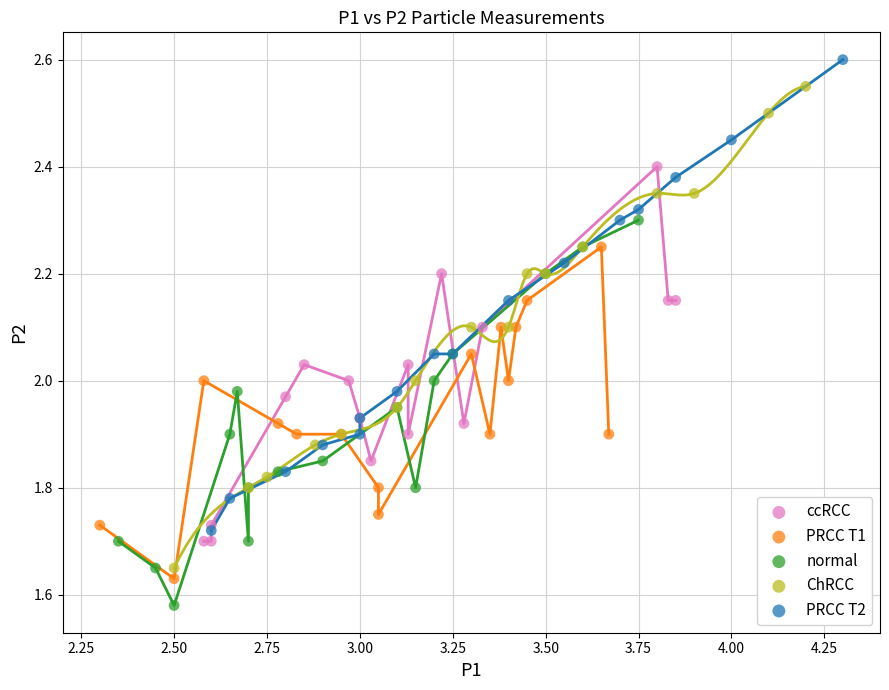

Which series reaches the maximum Y coordinate?

PRCC T2